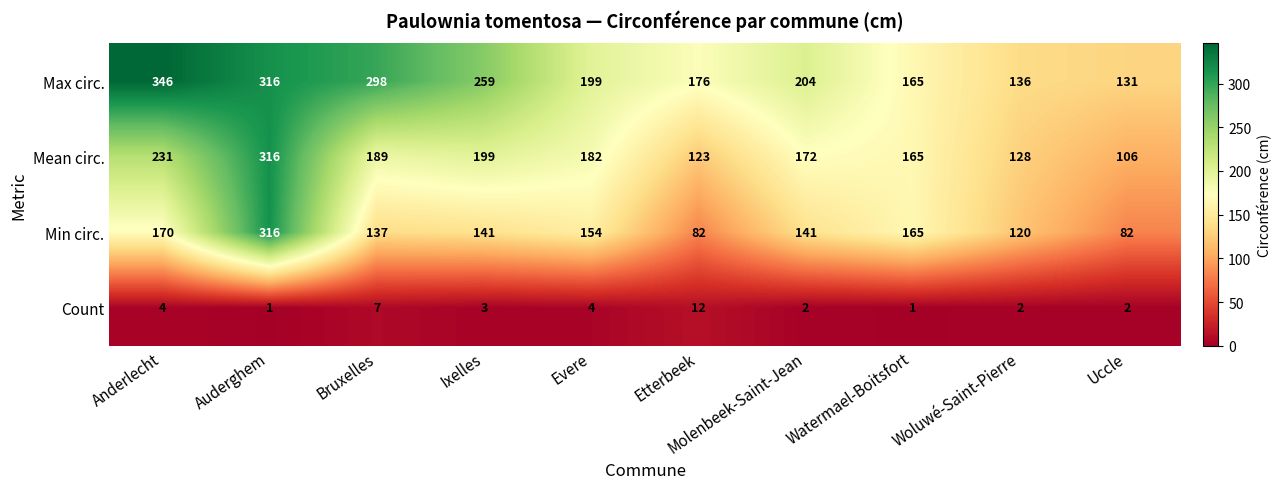

The value of Max circ. at Watermael-Boitsfort is 268. True or false?

False